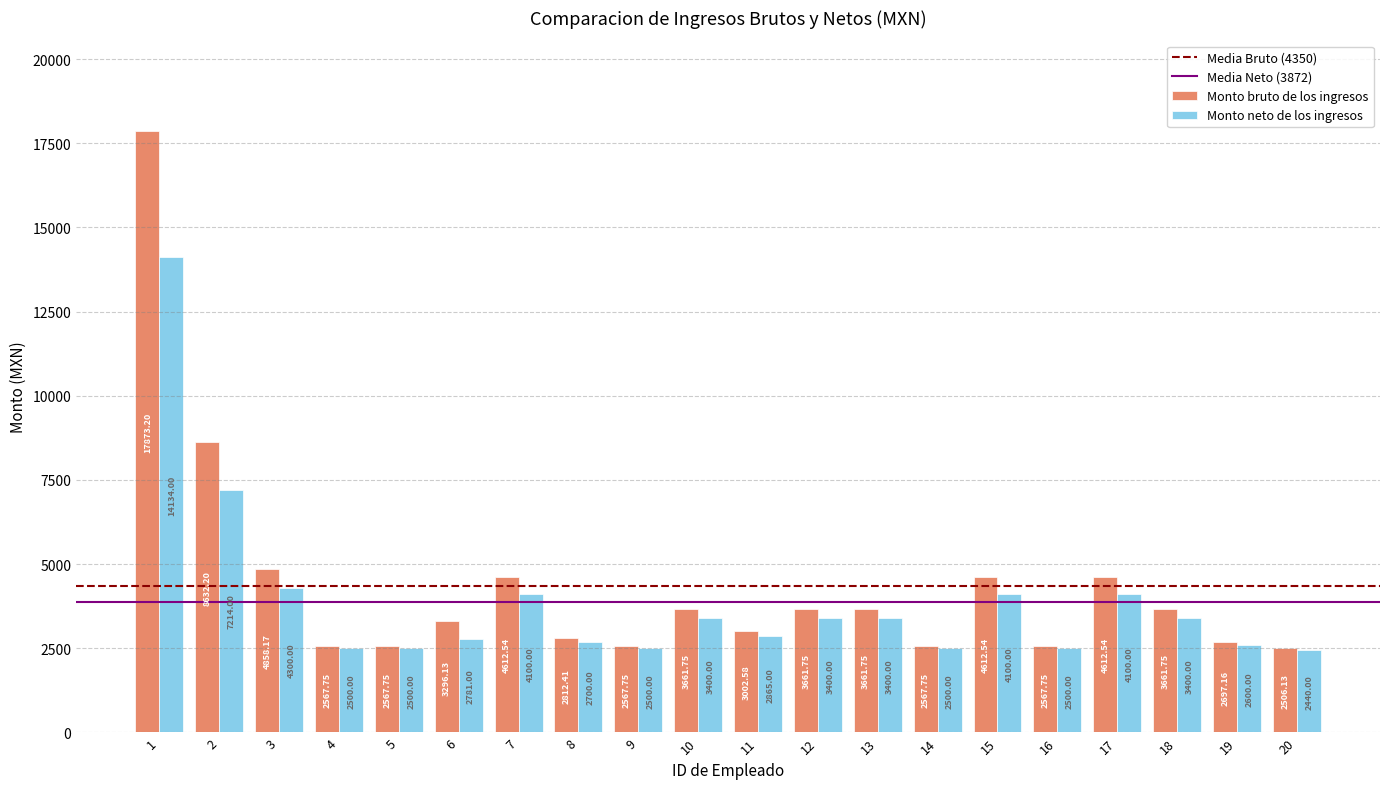

Rank the series at 15 from lowest to highest value.

Monto neto de los ingresos, Monto bruto de los ingresos